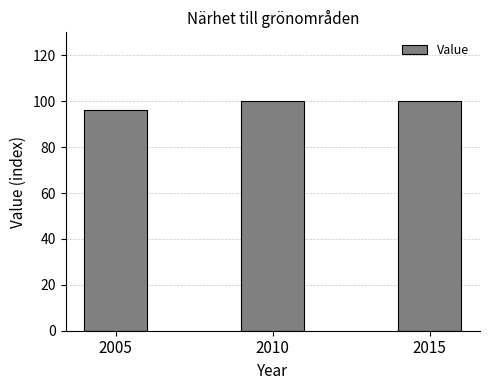

What is the minimum value shown in the chart?

96